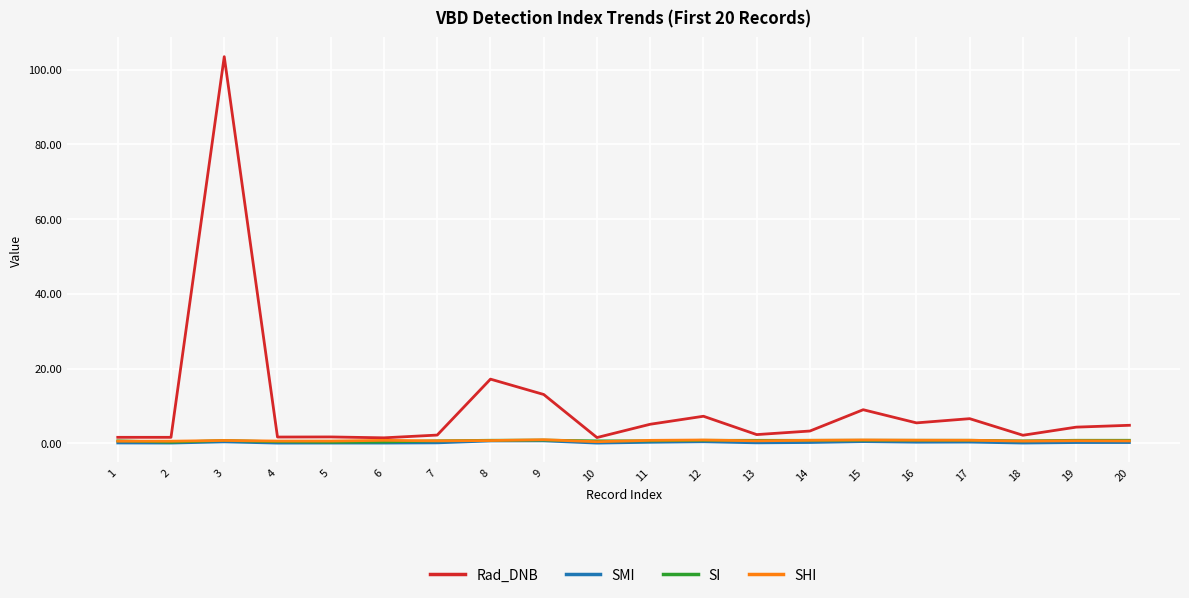

Is this an area chart (filled region under the line)?

No